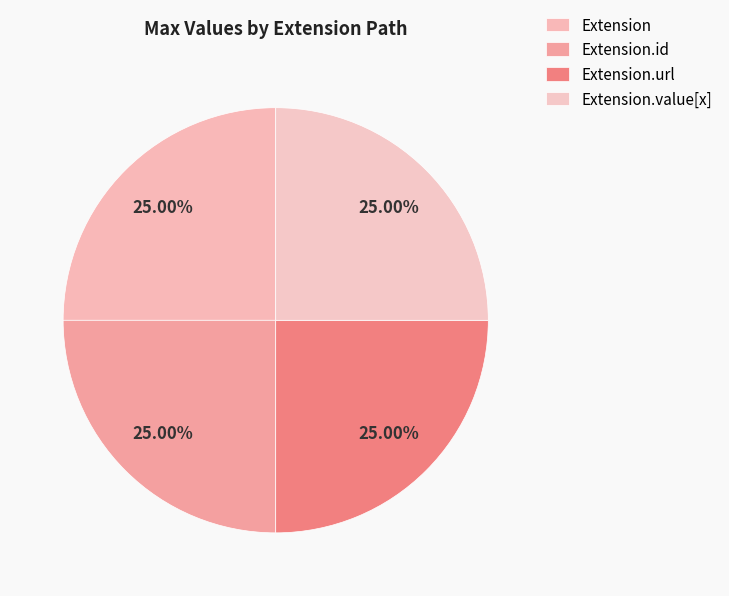

What is the largest slice in the pie chart?

Extension.url